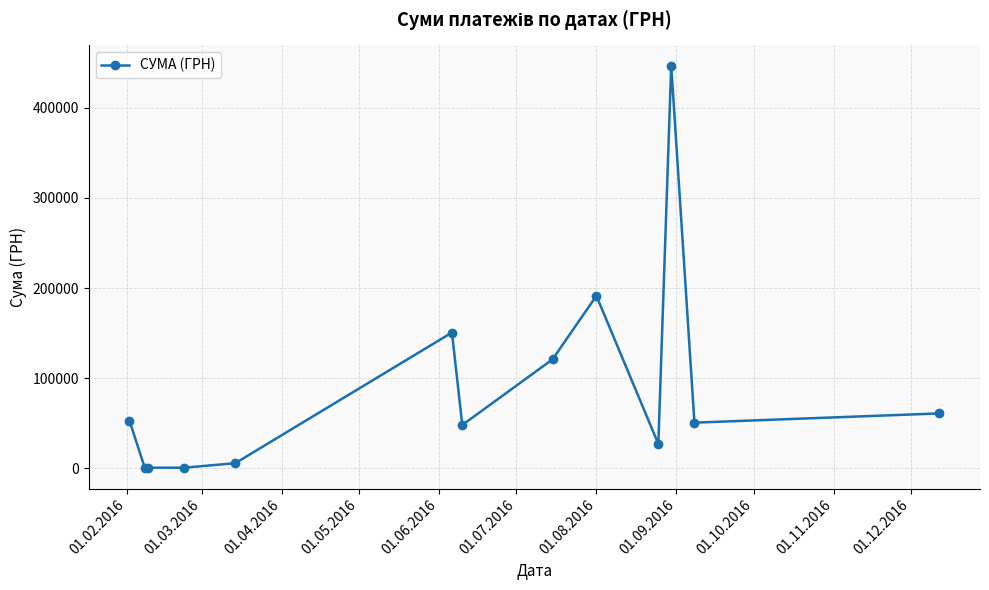

How many distinct data groups are displayed?

1